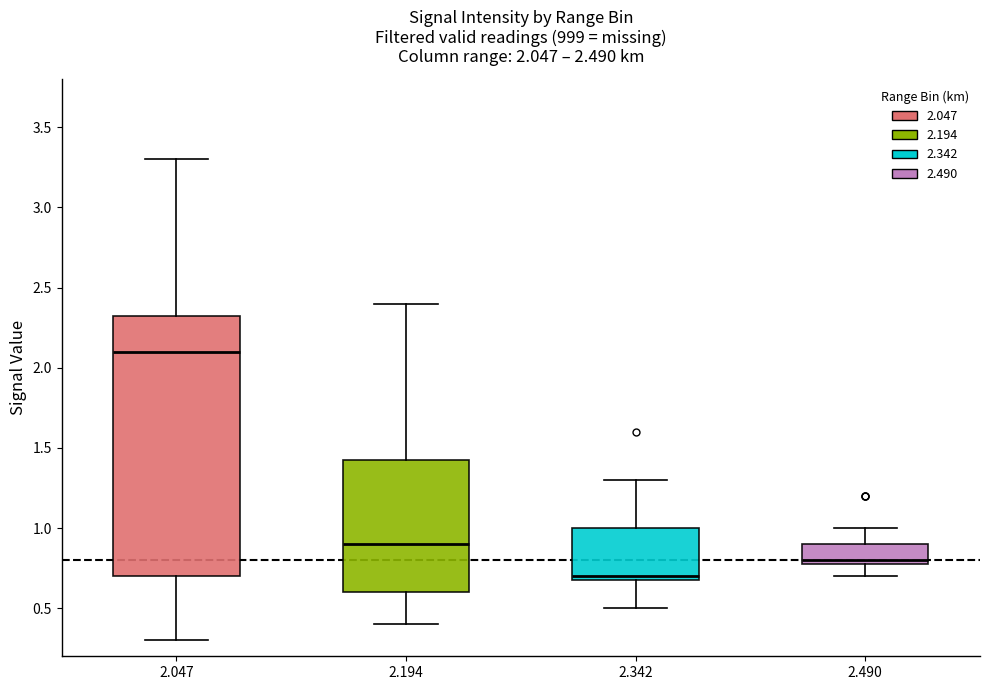

Which box is the tallest, from its lower edge to its upper edge?

2.047